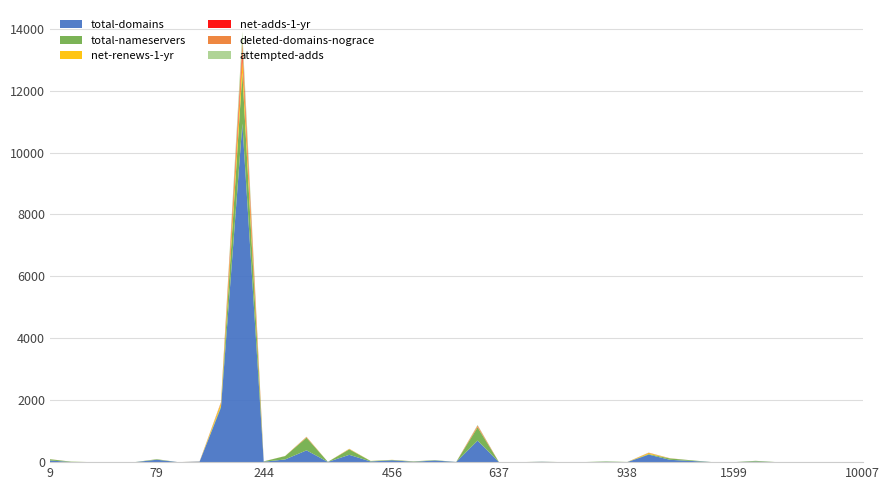

Reading left to right, transcribe all the data shown in this chart.

total-domains: 9=54	15=5	49=0	65=0	73=1	79=78	91=0	120=15	141=1764	146=10933	244=13	292=87	303=381	424=7	440=236	447=22	456=60	463=11	470=53	617=5	625=695	637=0	670=0	696=11	818=0	837=1	890=8	938=2	1001=243	1052=75	1086=38	1561=0	1599=0	1609=18	1654=0	1673=1	1728=0	2917=0	10007=1
total-nameservers: 9=40	15=10	49=0	65=0	73=3	79=16	91=0	120=4	141=43	146=1647	244=11	292=109	303=408	424=2	440=178	447=15	456=12	463=13	470=11	617=2	625=428	637=0	670=0	696=4	818=0	837=2	890=14	938=4	1001=19	1052=44	1086=21	1561=0	1599=0	1609=24	1654=0	1673=2	1728=0	2917=0	10007=3
net-renews-1-yr: 9=1	15=1	49=0	65=0	73=0	79=1	91=0	120=0	141=92	146=455	244=0	292=3	303=11	424=0	440=12	447=2	456=3	463=0	470=0	617=0	625=21	637=0	670=0	696=1	818=0	837=0	890=0	938=0	1001=33	1052=1	1086=0	1561=0	1599=0	1609=1	1654=0	1673=0	1728=0	2917=0	10007=0
net-adds-1-yr: 9=1	15=0	49=0	65=0	73=0	79=0	91=0	120=2	141=7	146=254	244=1	292=0	303=5	424=0	440=2	447=0	456=0	463=0	470=0	617=0	625=20	637=0	670=0	696=0	818=0	837=0	890=0	938=0	1001=5	1052=0	1086=0	1561=0	1599=0	1609=0	1654=0	1673=0	1728=0	2917=0	10007=0
deleted-domains-nograce: 9=0	15=0	49=0	65=0	73=0	79=1	91=0	120=0	141=27	146=330	244=0	292=0	303=10	424=0	440=2	447=0	456=0	463=2	470=0	617=0	625=16	637=0	670=0	696=0	818=0	837=0	890=0	938=0	1001=4	1052=5	1086=0	1561=0	1599=0	1609=0	1654=0	1673=0	1728=0	2917=0	10007=0
attempted-adds: 9=1	15=0	49=0	65=0	73=0	79=0	91=0	120=2	141=9	146=289	244=1	292=0	303=7	424=0	440=3	447=0	456=0	463=0	470=0	617=0	625=22	637=0	670=0	696=0	818=0	837=0	890=0	938=0	1001=5	1052=1	1086=0	1561=0	1599=0	1609=0	1654=0	1673=0	1728=0	2917=0	10007=0